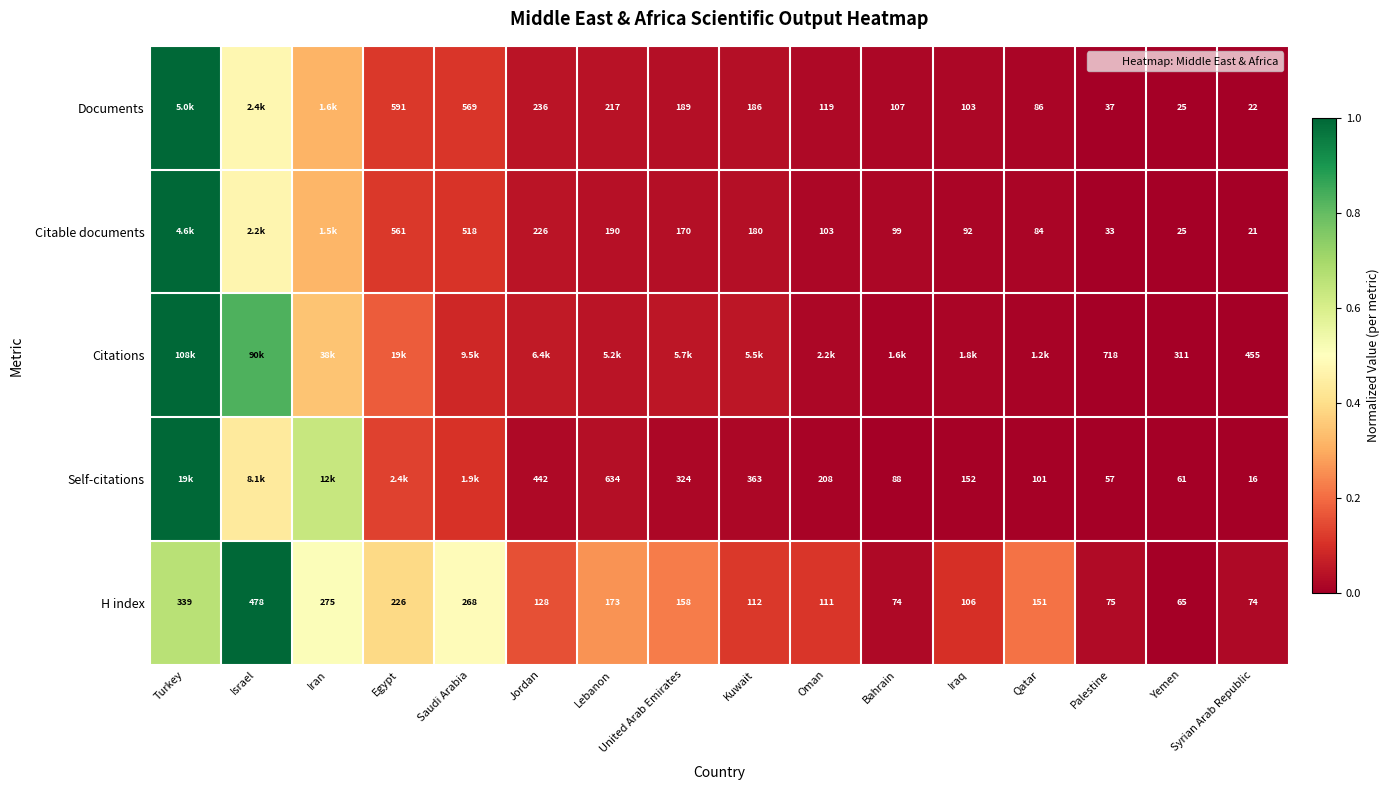

Where is Citations nearest to the value 0?

Yemen